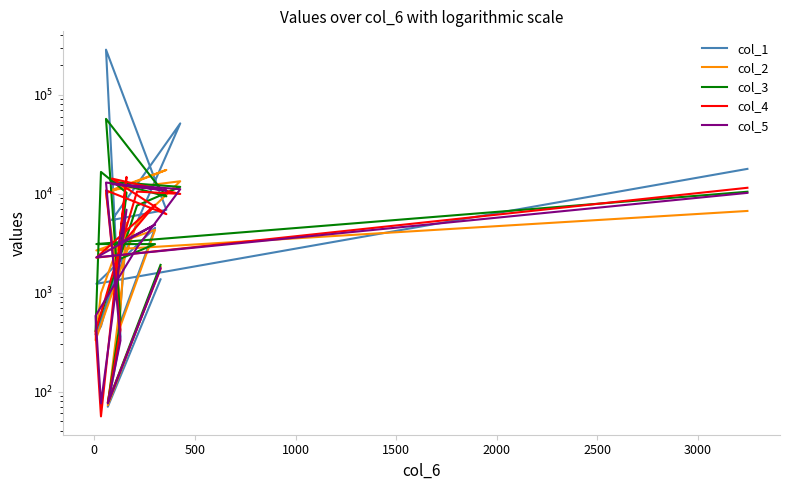

Which series has the widest spread of values?

col_1